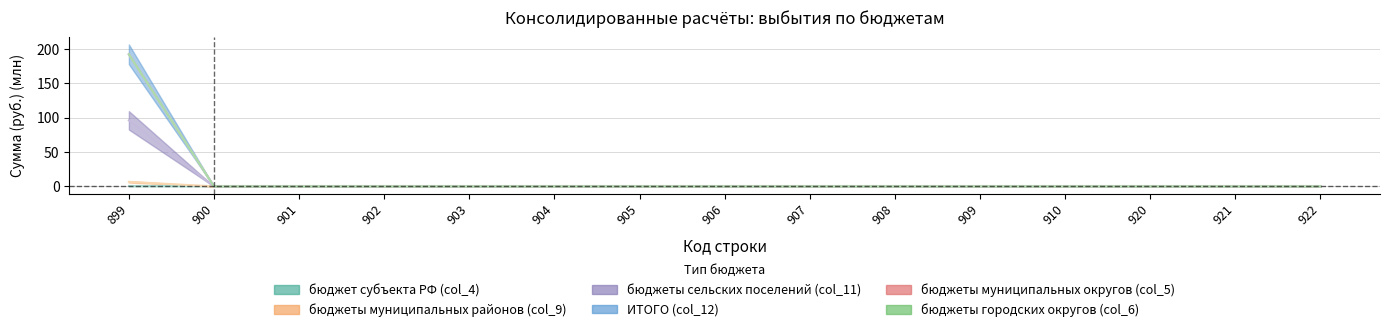

True or false: ИТОГО (col_12) and бюджеты муниципальных районов (col_9) intersect in this chart.

False